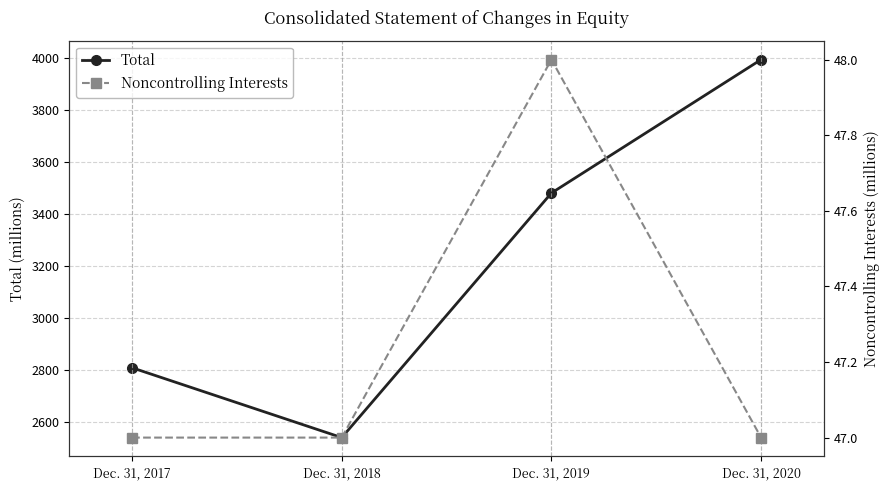

List the series in order of their peak value, highest first.

Total, Noncontrolling Interests